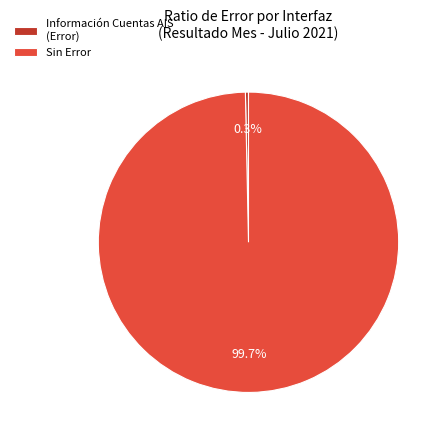

Which slice is the largest?

Sin Error